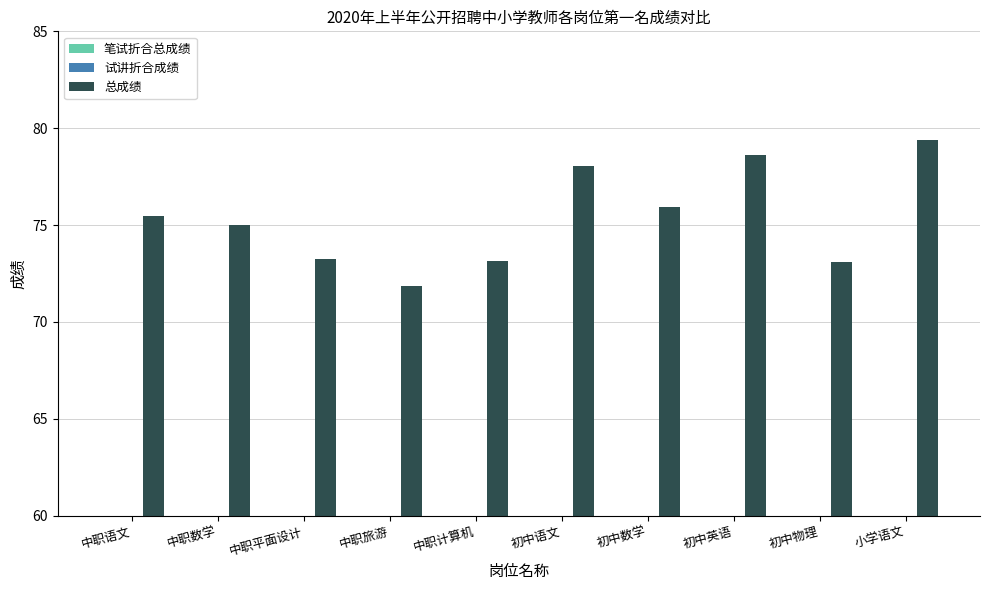

What is the total value across all series at 小学语文?

158.8